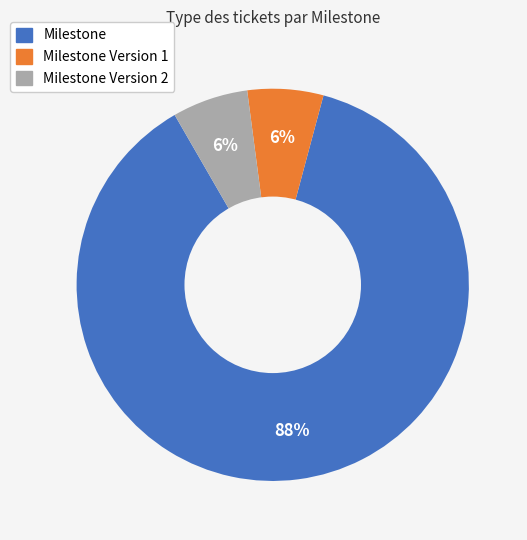

To the nearest percent, what is the average slice percentage?

33%